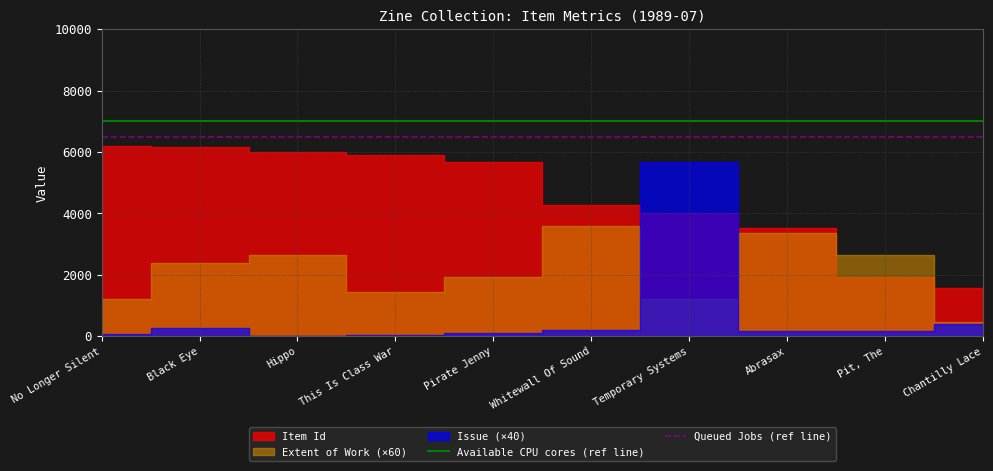

Is it true that Queued Jobs (ref line) equals 6500 at This Is Class War?

True